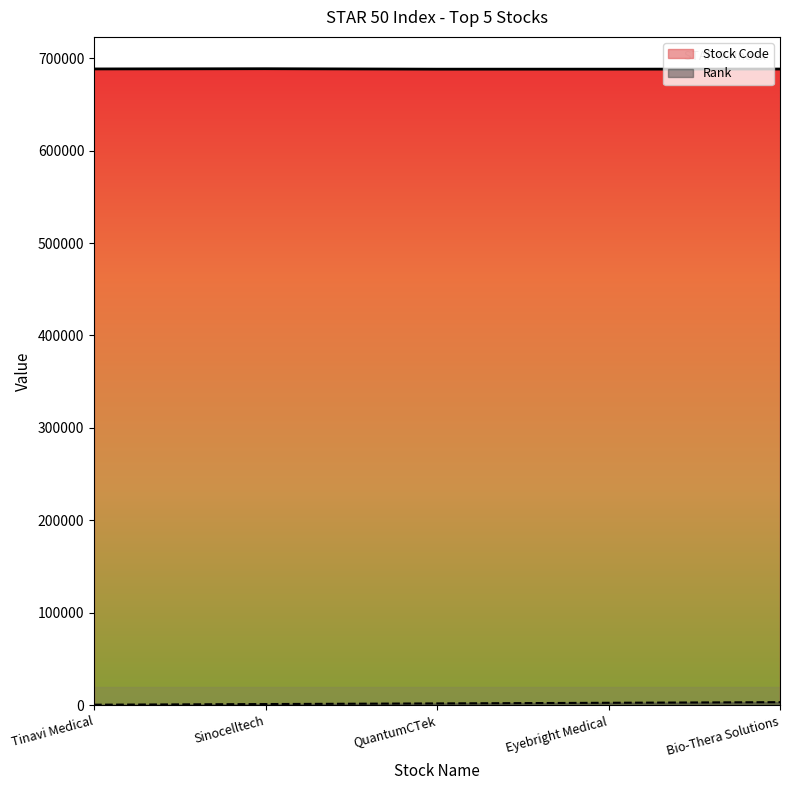

What is the sum of all Rank values?

10324.2